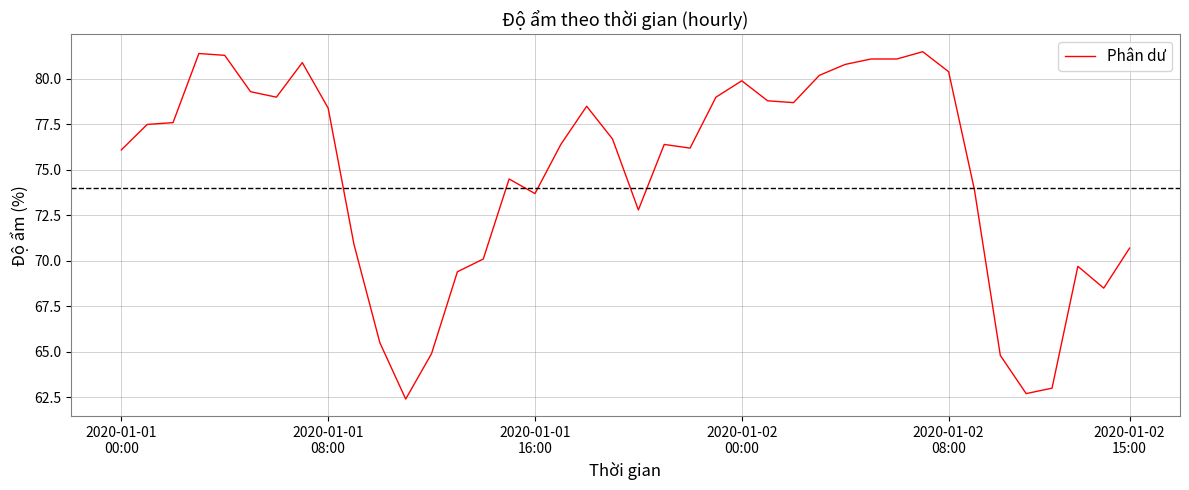

What is the difference between the maximum and minimum values?

19.1